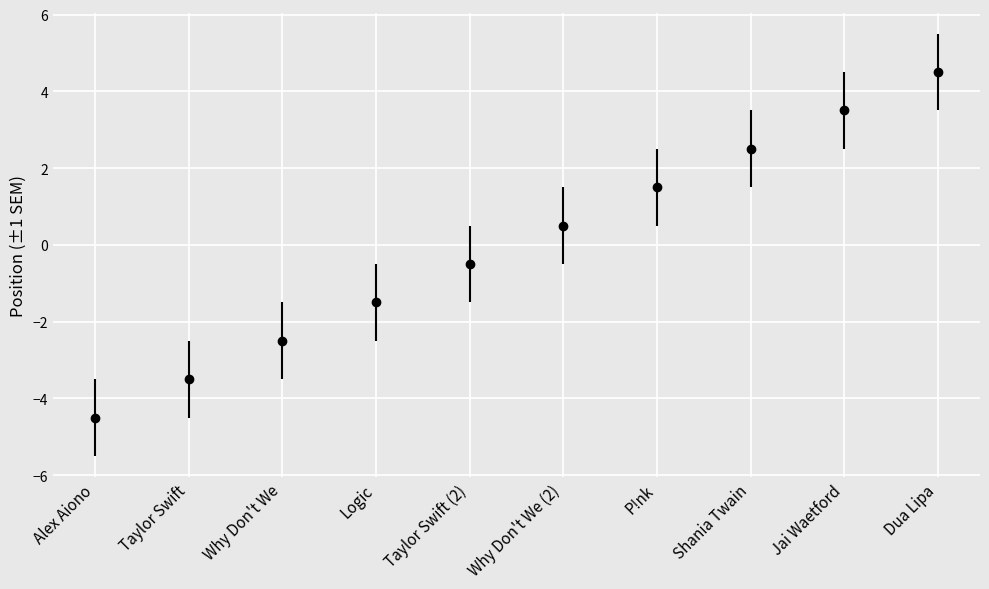

Reading right to left, transcribe all the data shown in this chart.

4.5	3.5	2.5	1.5	0.5	-0.5	-1.5	-2.5	-3.5	-4.5